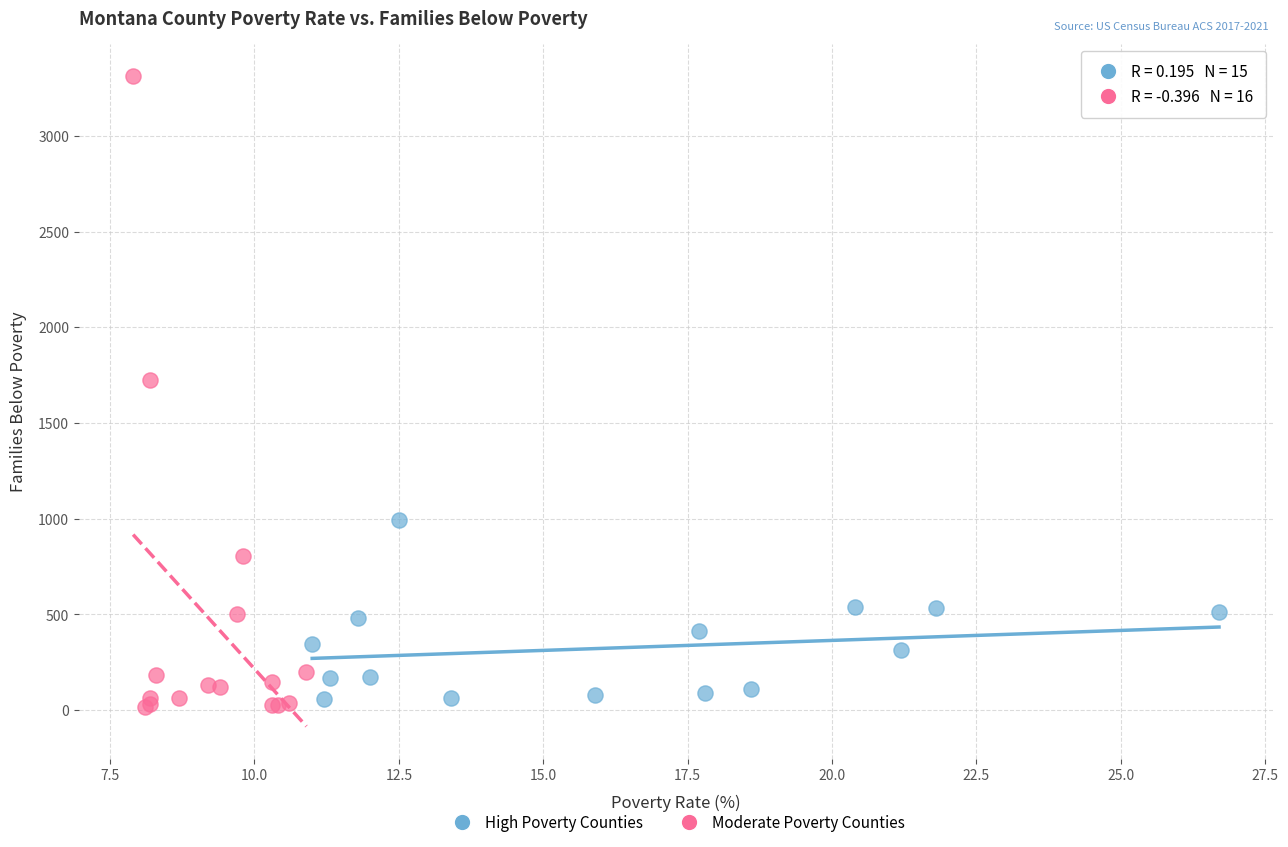

Which series contains the lowest Y value?

Moderate Poverty Counties